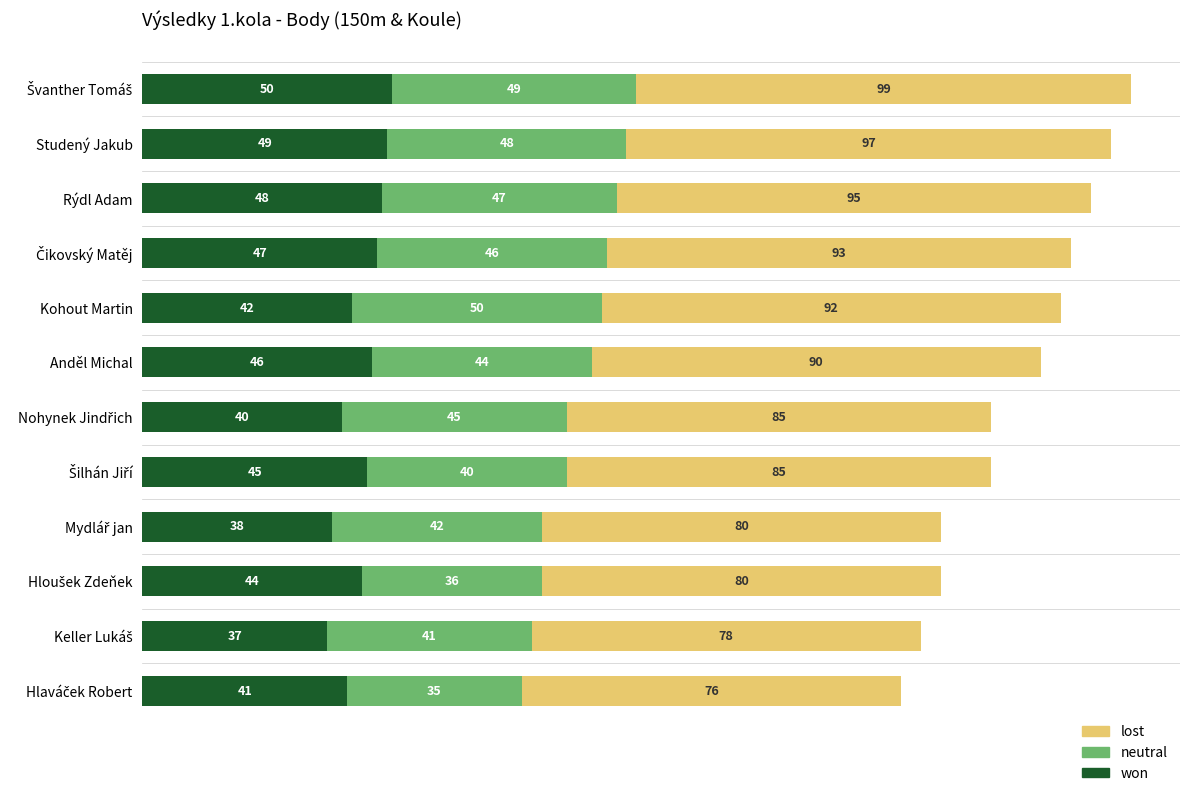

Is it true that won equals 80 at Anděl Michal?

False